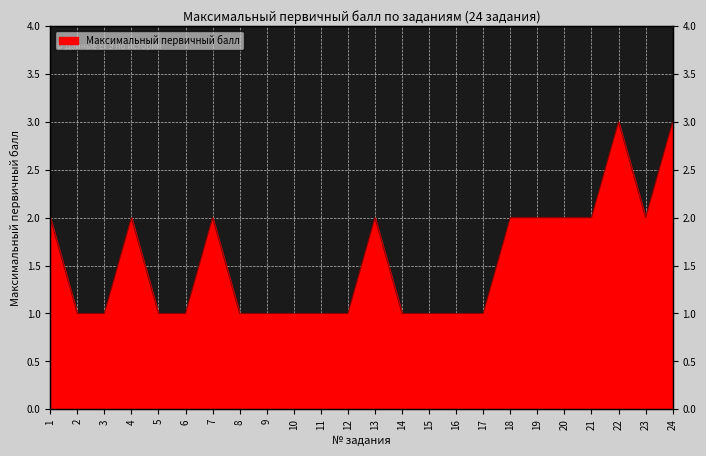

What is the change in value from 10 to 21?

+1